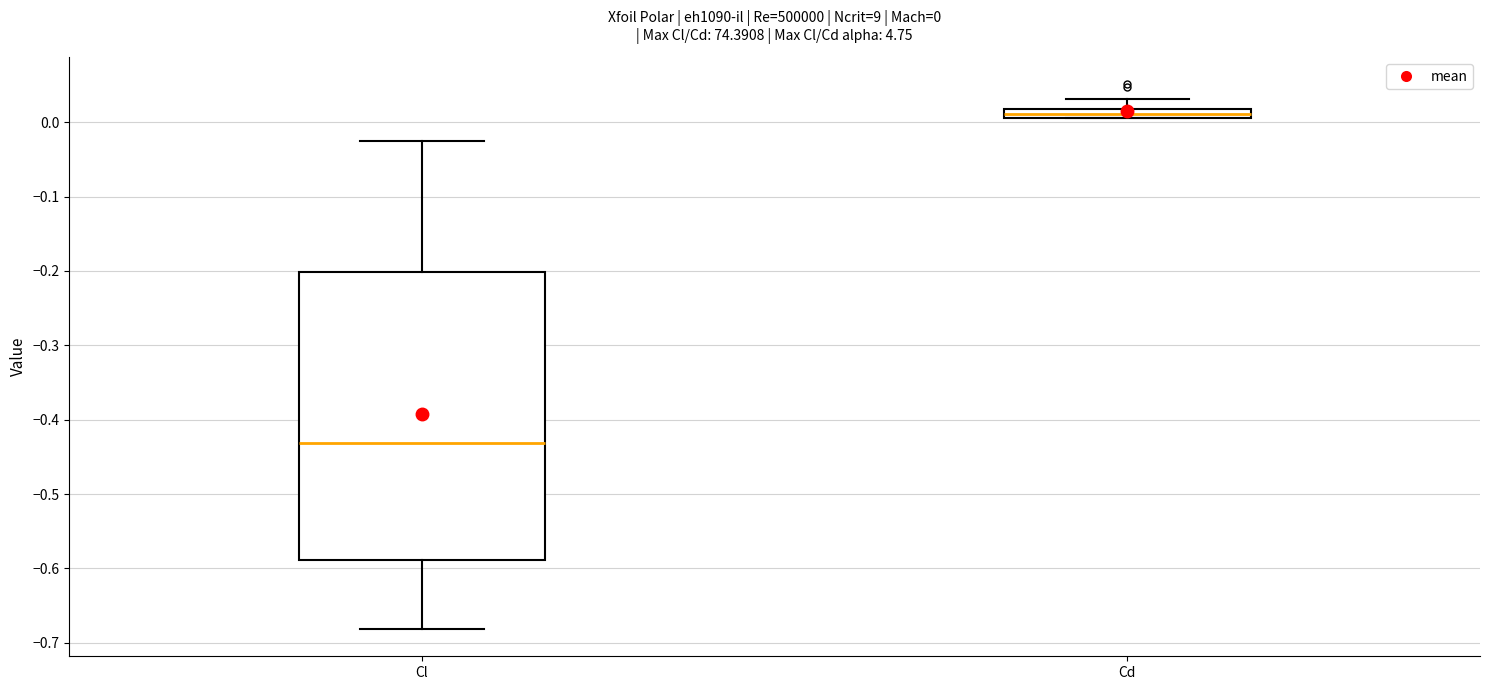

Which box has the highest median line?

Cd